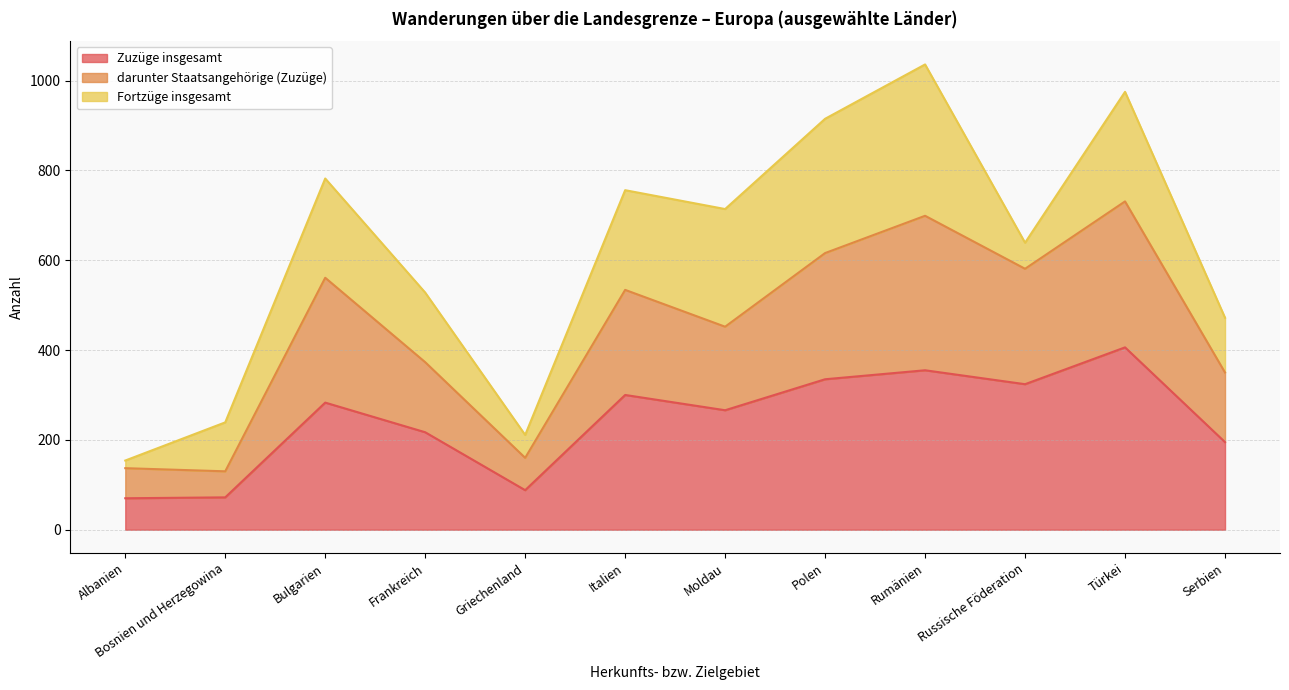

Read the Zuzüge insgesamt value at Griechenland, to the nearest 5.

90